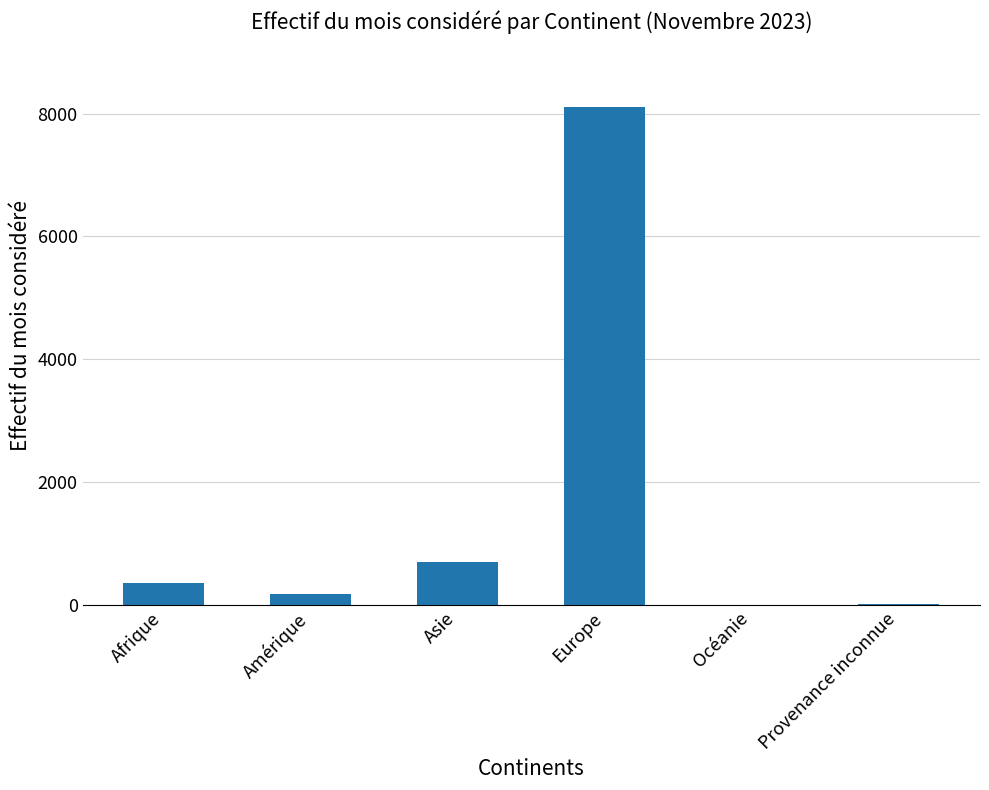

Is it true that the value at Europe is 10829?

False